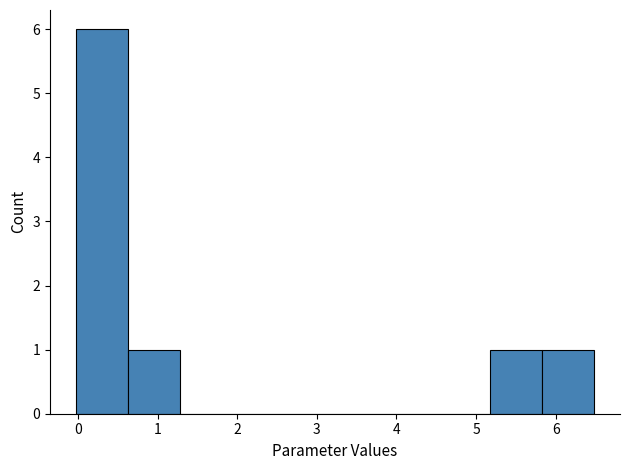

Reading left to right, list every bar in this chart as the range it spans on the x-axis followed by its height. Neither the bar edges nor the heights are printed on the chart, so give them approximately, as read against the axes.

0.0 to 0.6: 6
0.6 to 1.3: 1
1.3 to 1.9: 0
1.9 to 2.6: 0
2.6 to 3.2: 0
3.2 to 3.9: 0
3.9 to 4.5: 0
4.5 to 5.2: 0
5.2 to 5.8: 1
5.8 to 6.5: 1